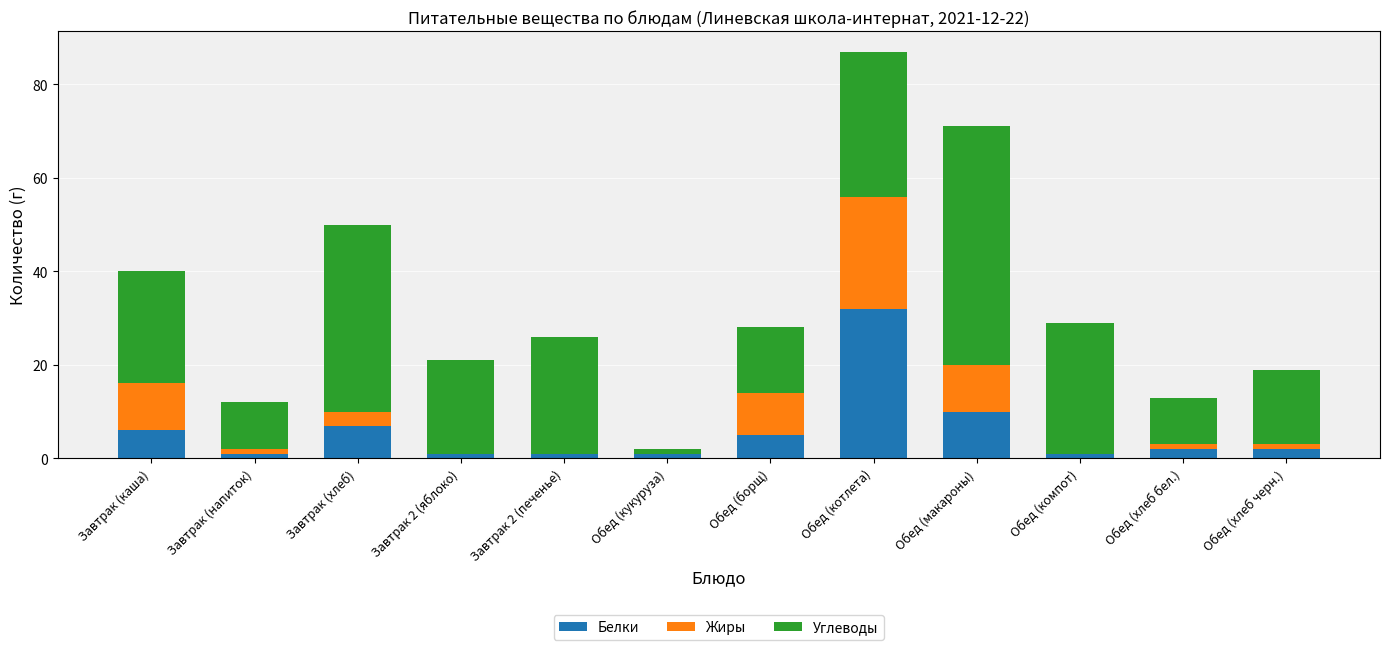

At which category is the sum across all series the highest?

Обед (котлета)